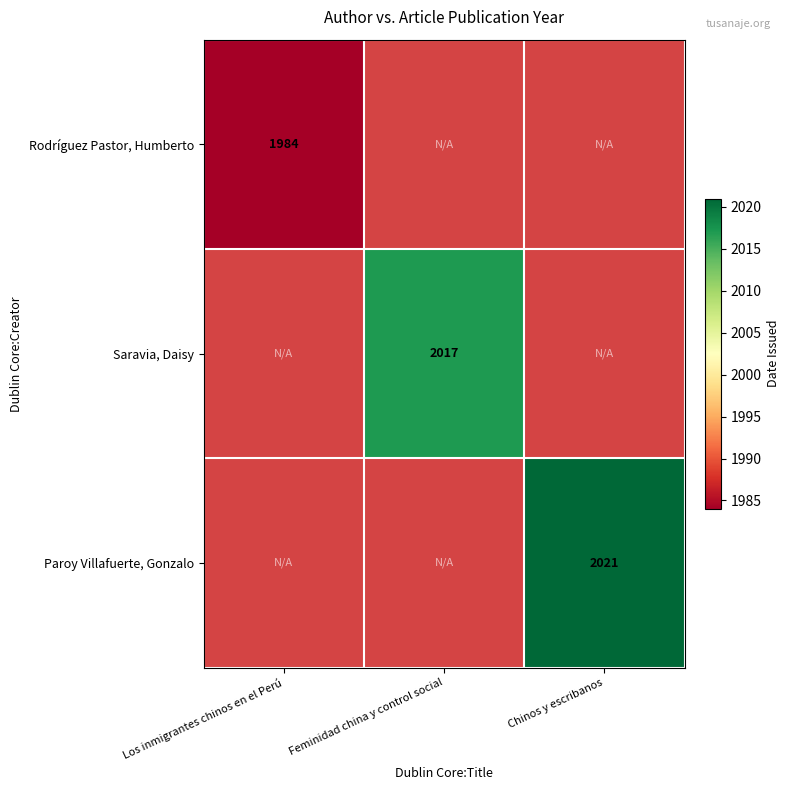

The Paroy Villafuerte, Gonzalo series shows 569.5 at Chinos y escribanos. True or false?

False